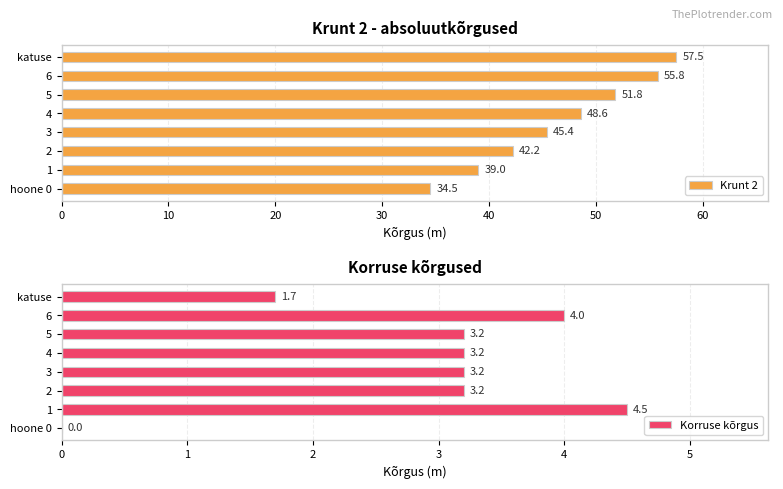

Where is Krunt 2 nearest to the value 46?

3